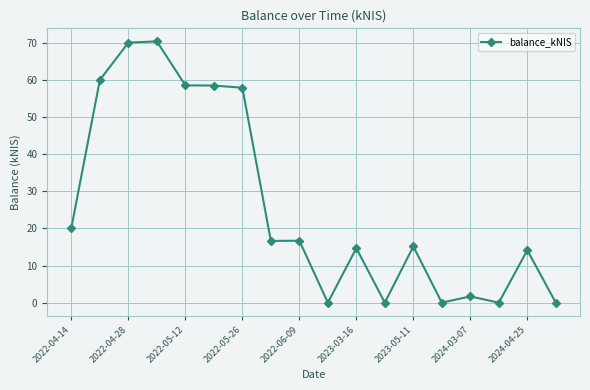

What is the value of the 9th point from the left?

16.7